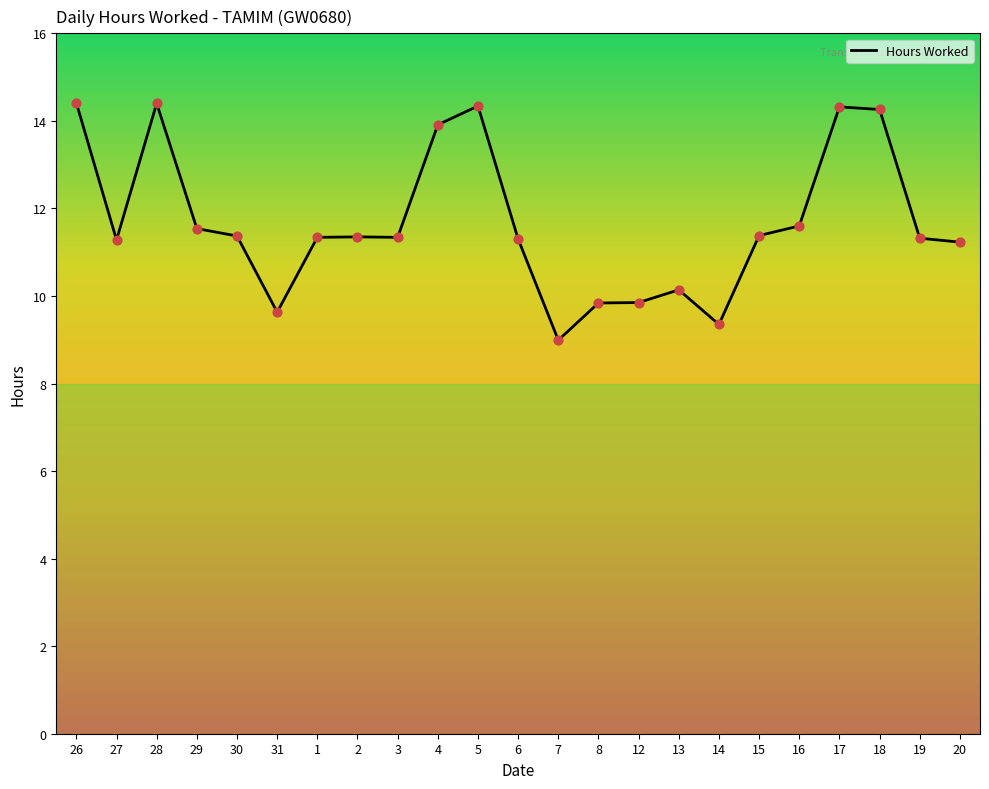

What is the change in value from 29 to 15?

-0.2